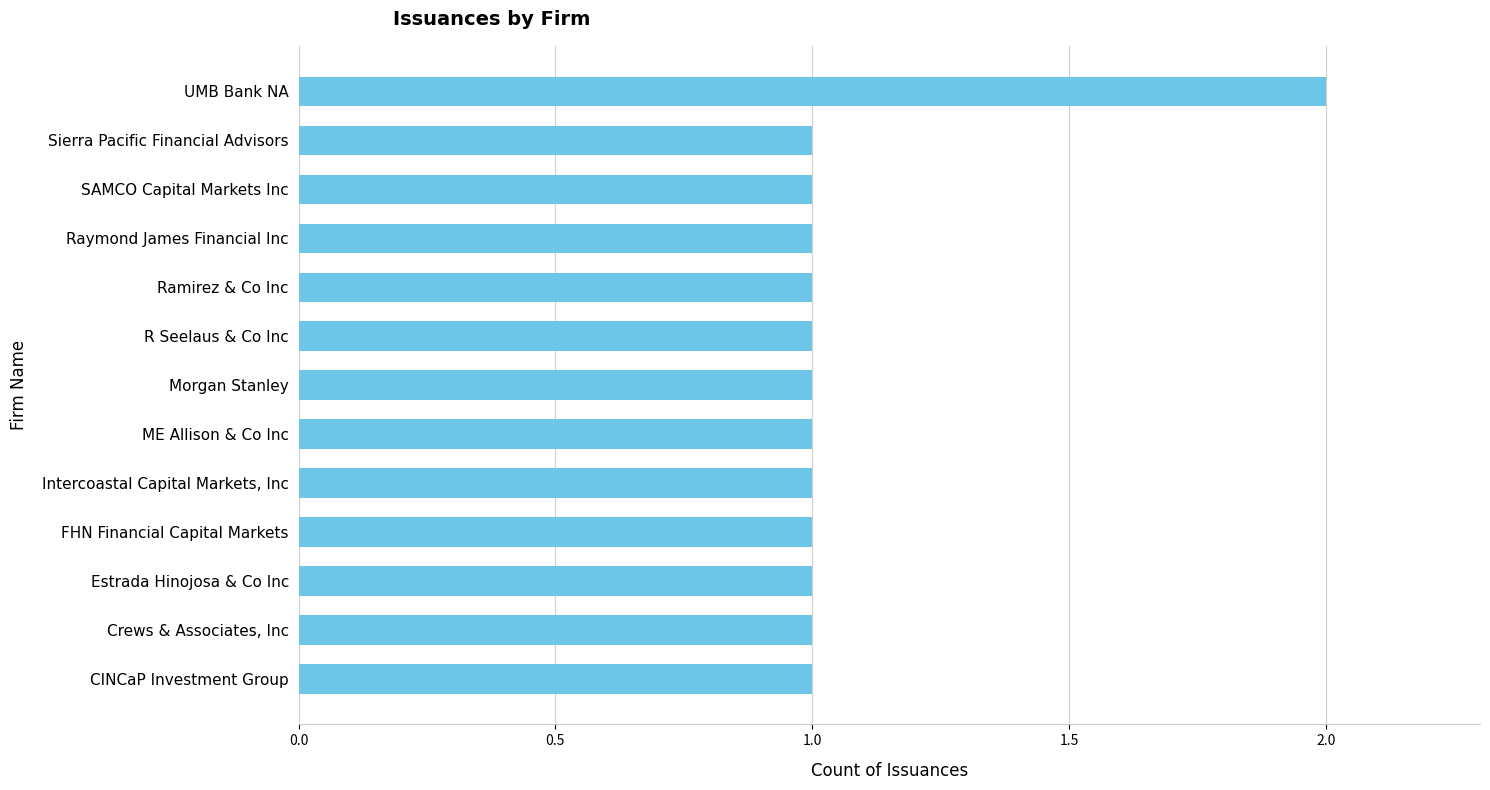

Which label corresponds to the largest value in the chart?

UMB Bank NA